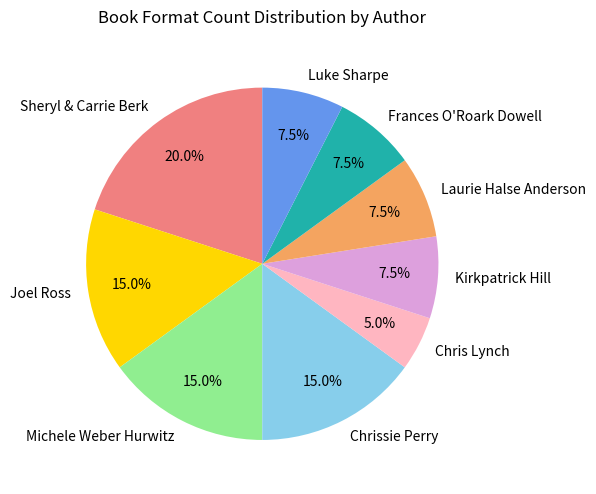

Is there any slice that represents more than half of the pie?

No